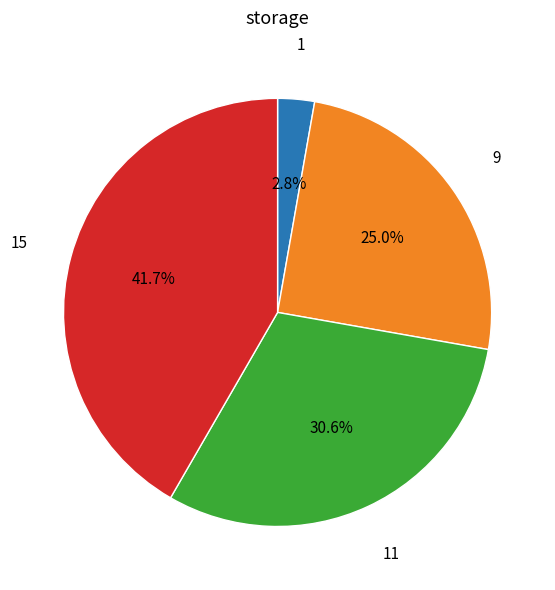

Is there a majority slice in this chart?

No